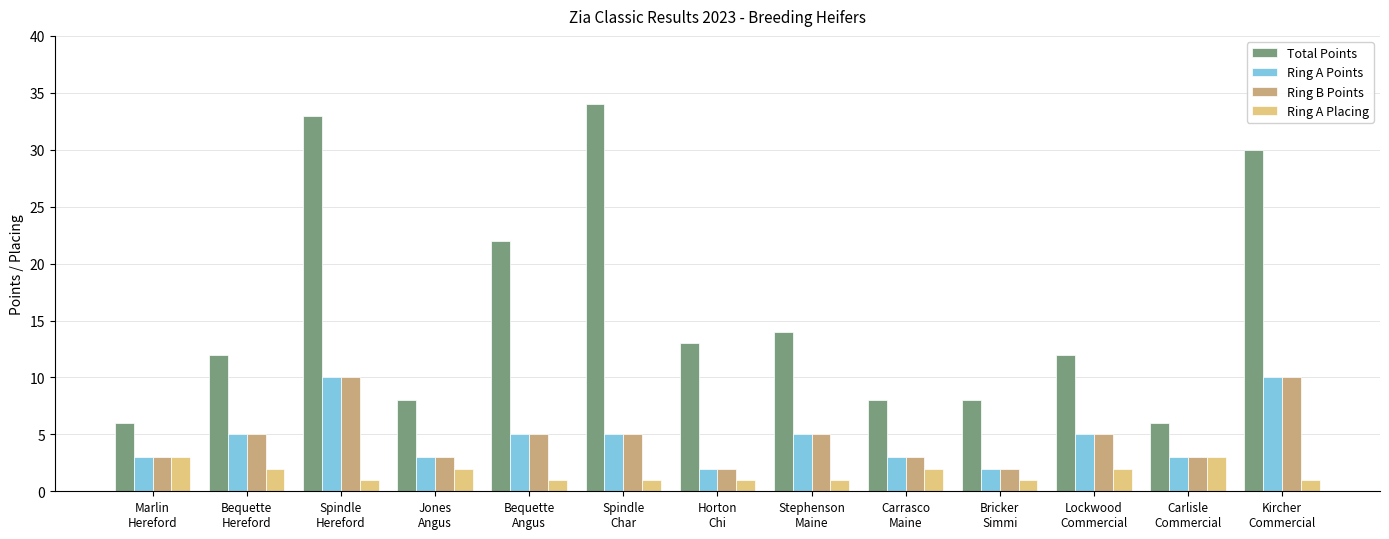

How many groups of bars are there?

13